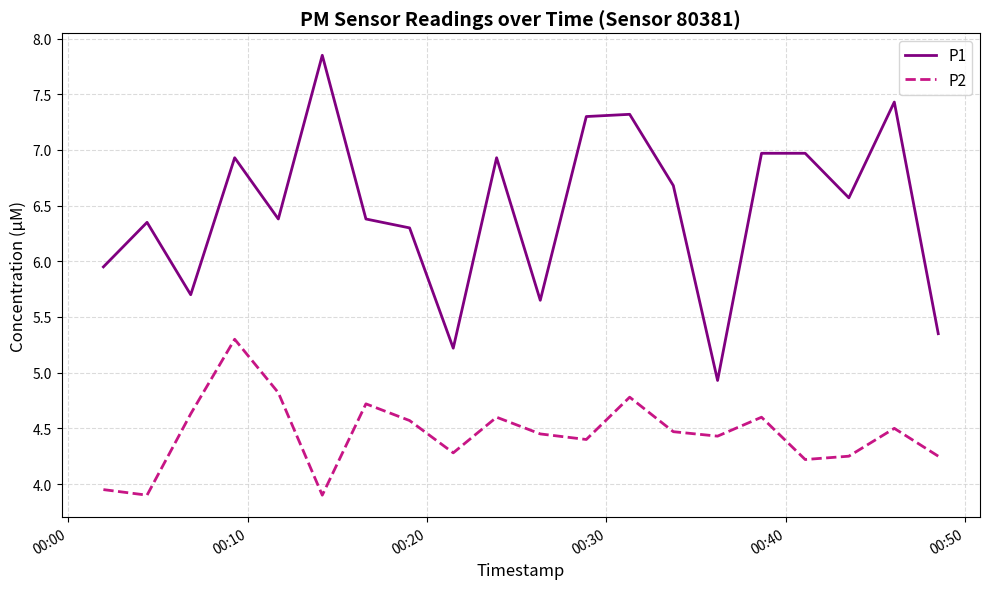

What are all the series names shown in the legend?

P1, P2